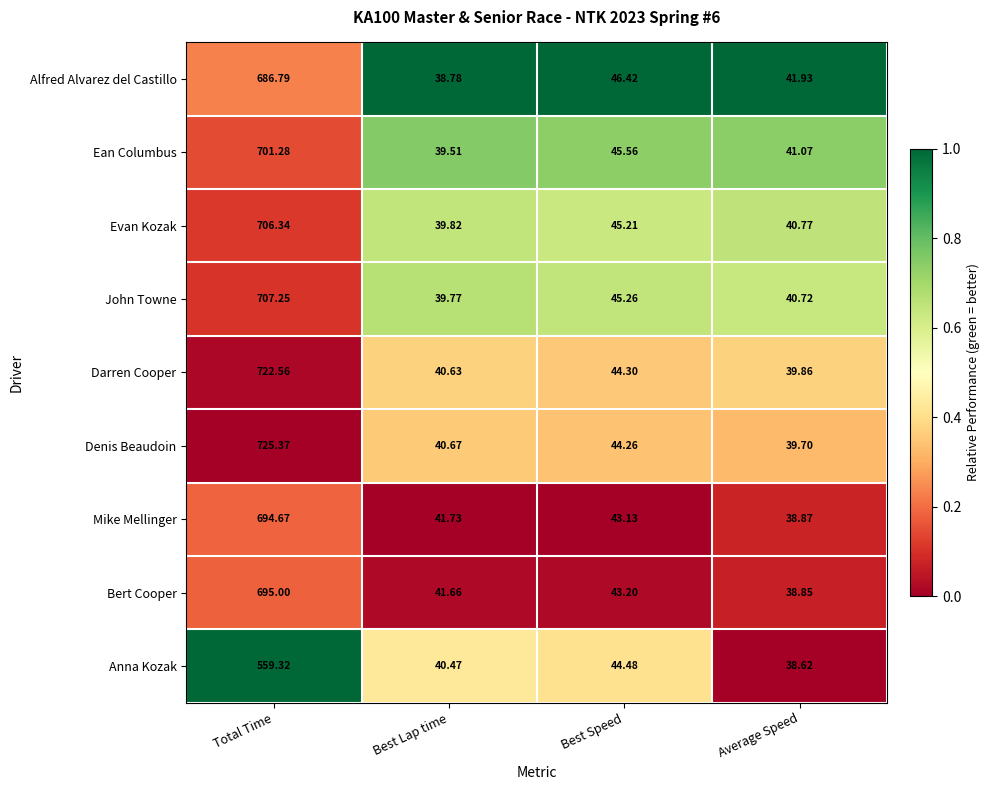

Rank the series by their maximum value, from highest to lowest.

Denis Beaudoin, Darren Cooper, John Towne, Evan Kozak, Ean Columbus, Bert Cooper, Mike Mellinger, Alfred Alvarez del Castillo, Anna Kozak